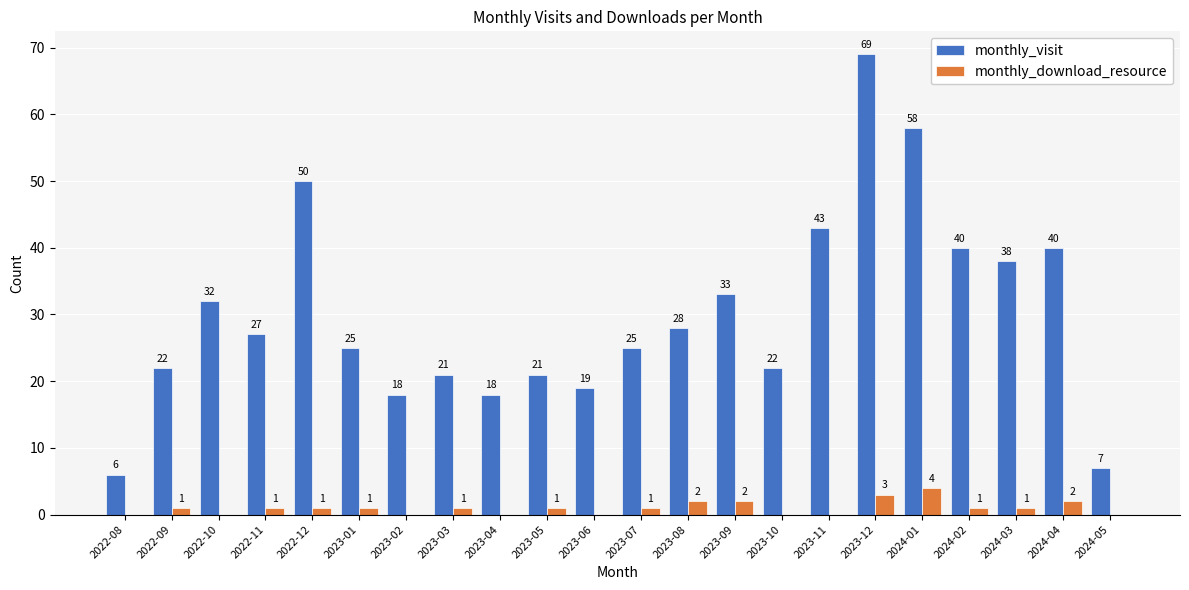

How many values in monthly_download_resource are above zero?

14